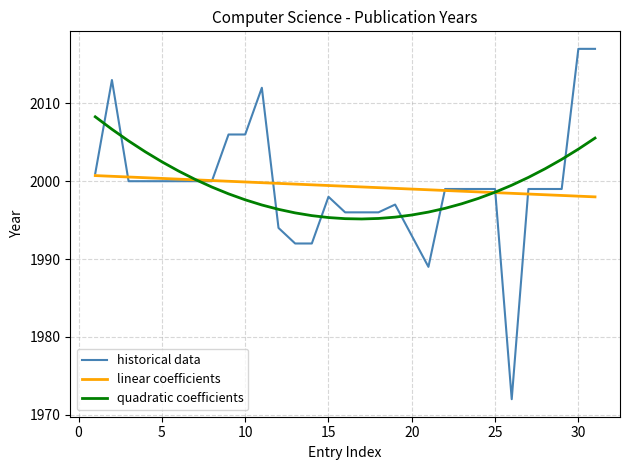

What is the greatest value displayed?

2017.0